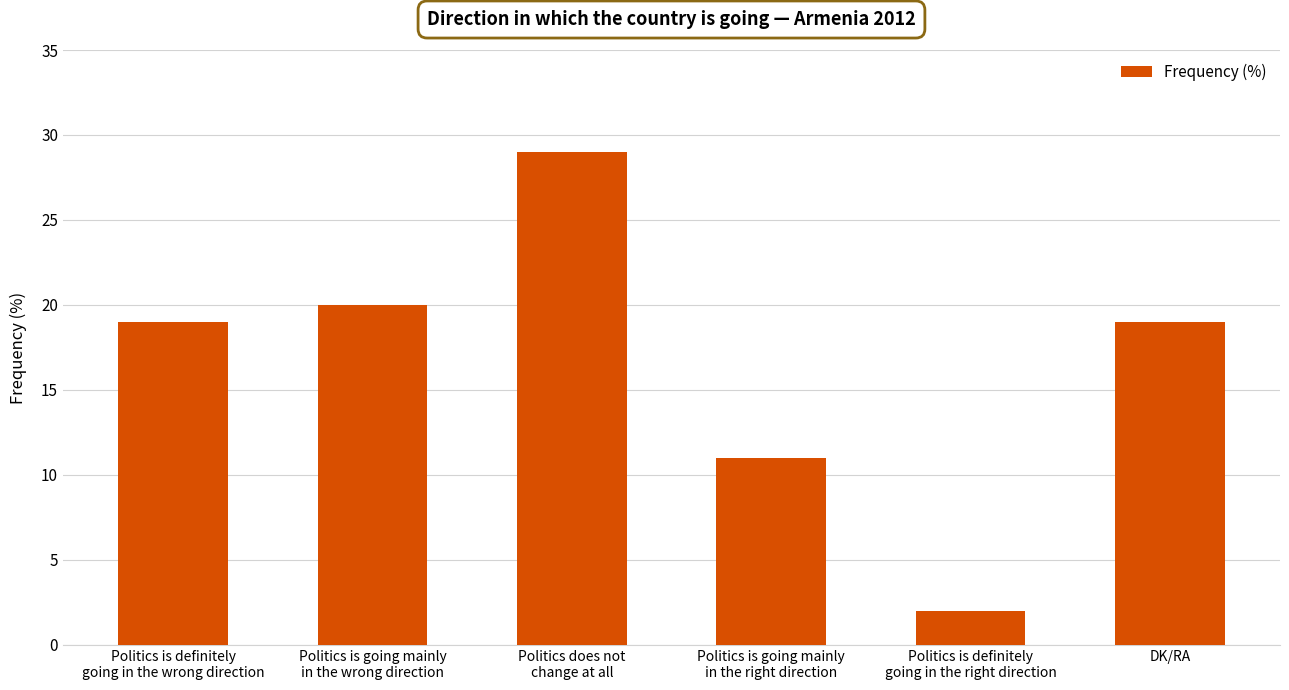

What is the value of the 3rd bar from the left?

29